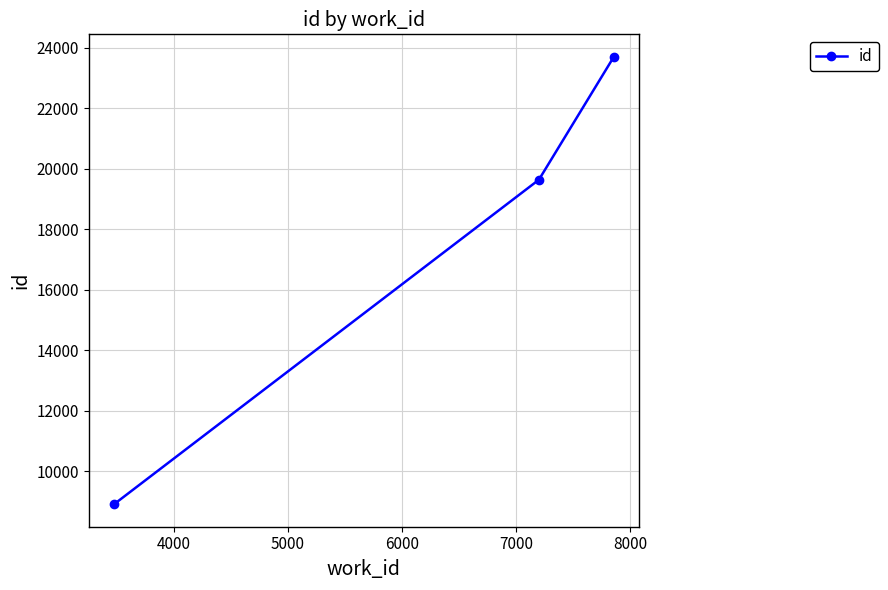

What is the difference between the maximum and second lowest values?

4065